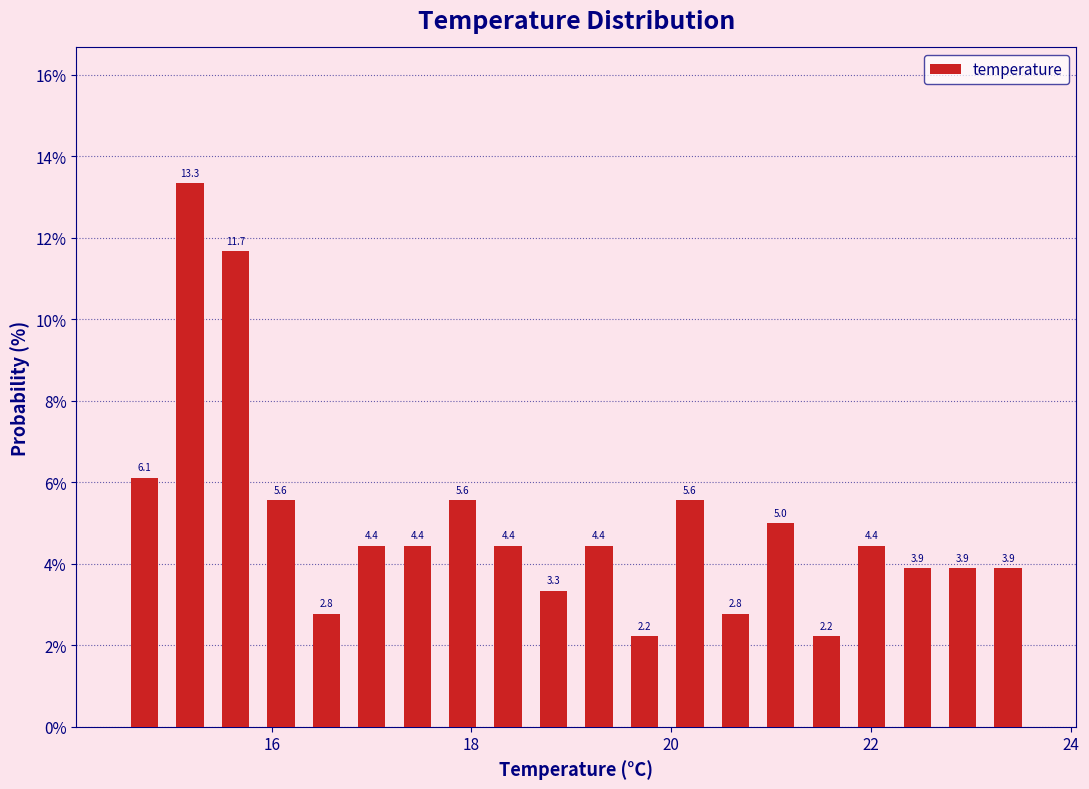

Read against the x-axis, roughly where is the centre of the tallest bar?

15.2